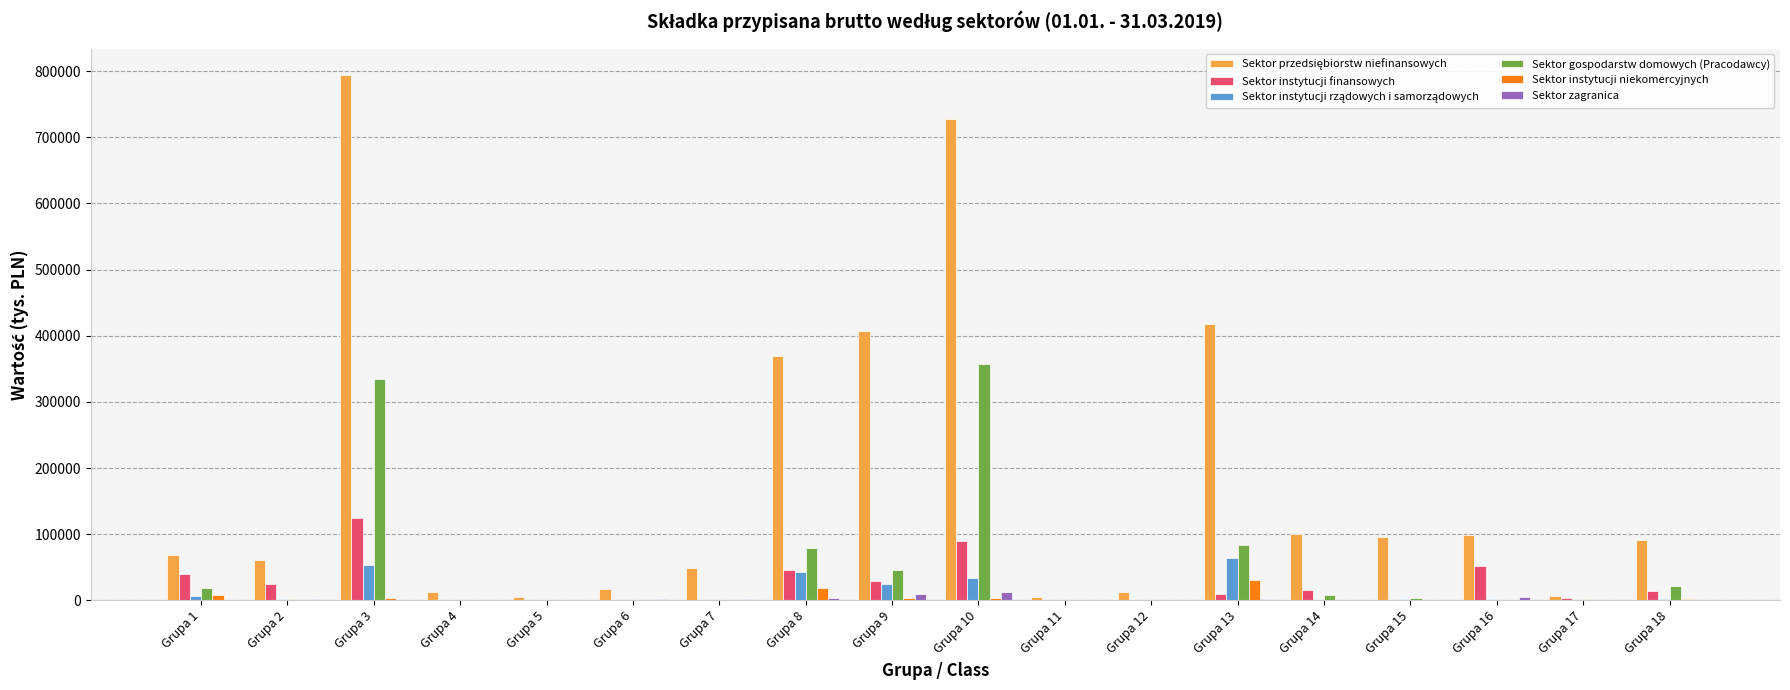

What is the maximum value shown in the chart?

794513.5